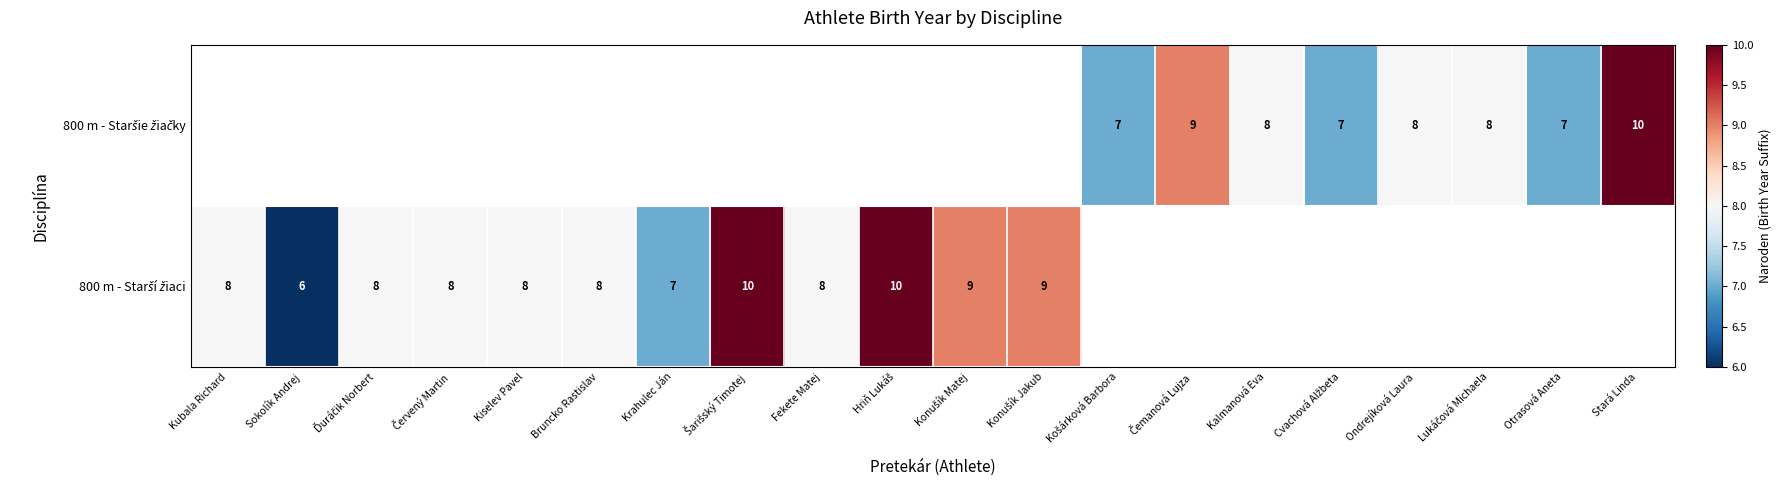

Which has a higher value, Fekete Matej or Kalmanová Eva?

Fekete Matej